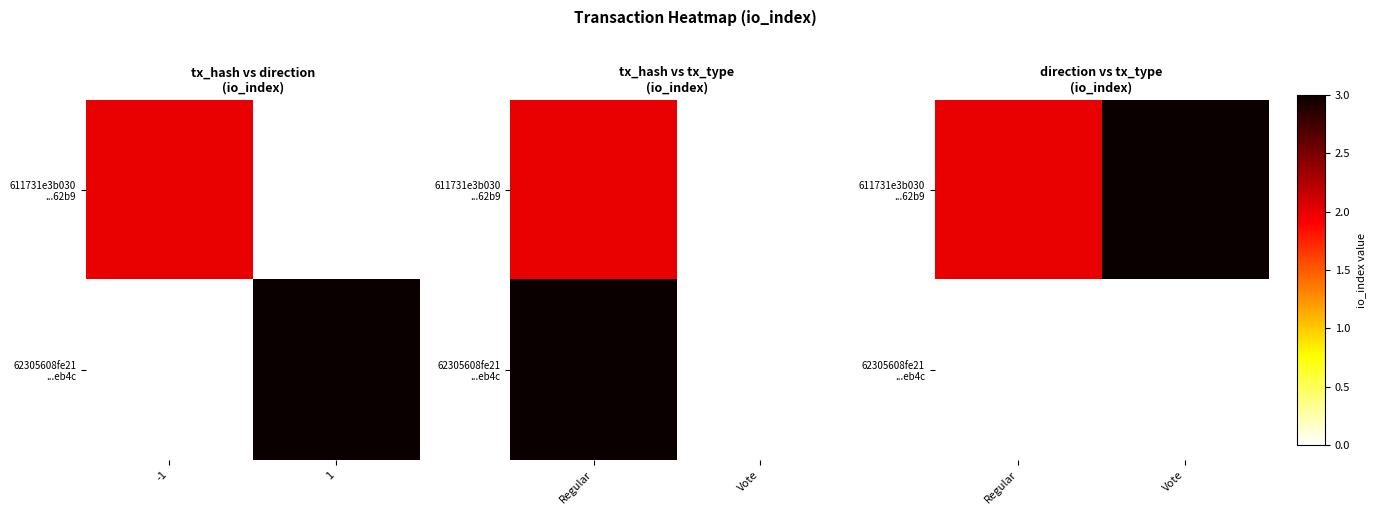

List the series in order of their peak value, lowest first.

611731e3b030 ...62b9, 62305608fe21 ...eb4c